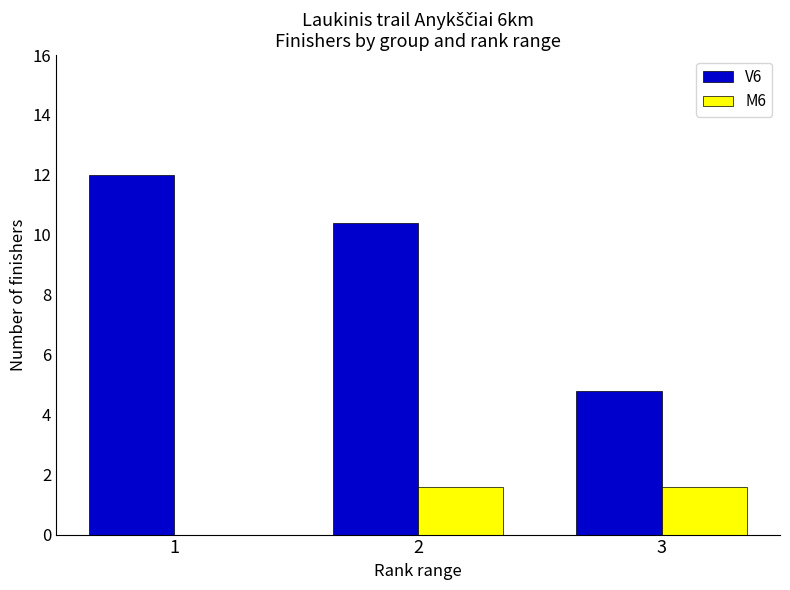

Reading left to right, what are all the values shown in this chart?

V6: 1=15	2=13	3=6
M6: 1=0	2=2	3=2